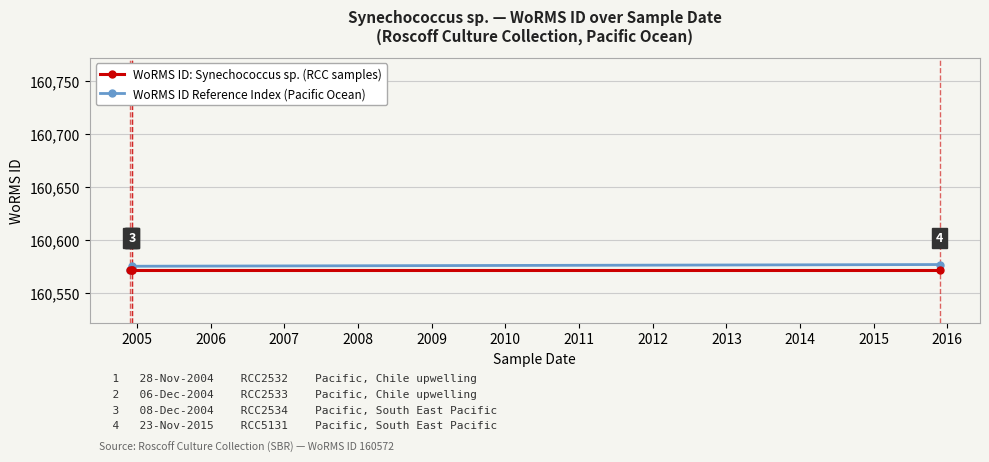

Rank the series by their average value, from highest to lowest.

WoRMS ID Reference Index (Pacific Ocean), WoRMS ID: Synechococcus sp. (RCC samples)